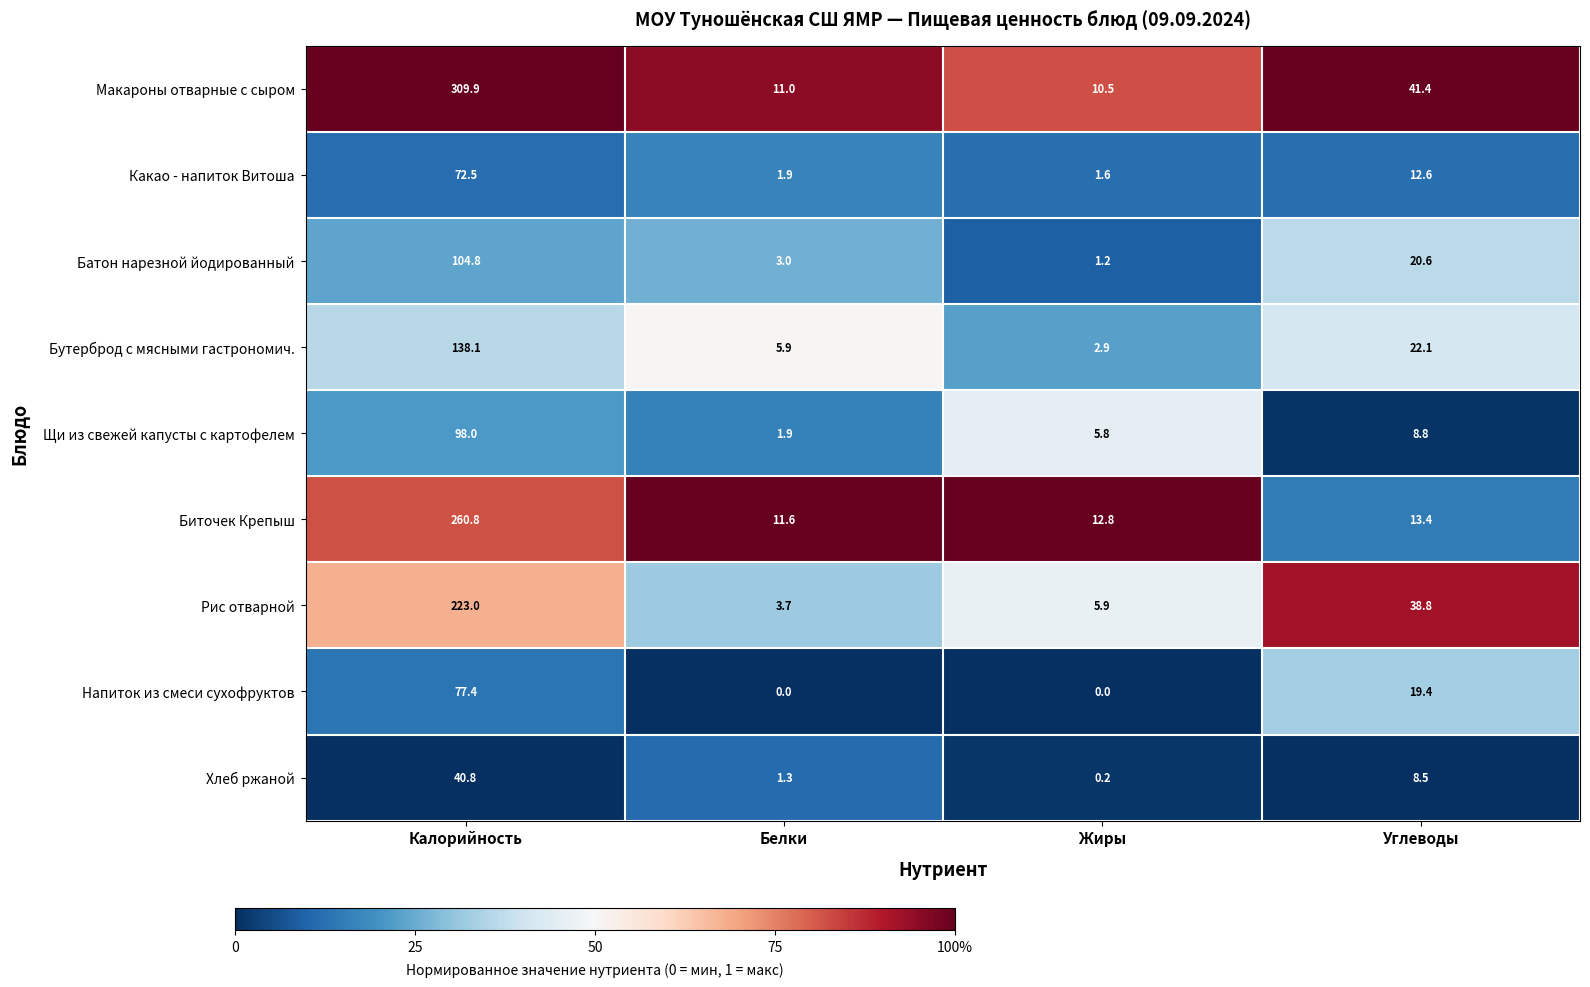

At which category is the sum across all series the highest?

Калорийность